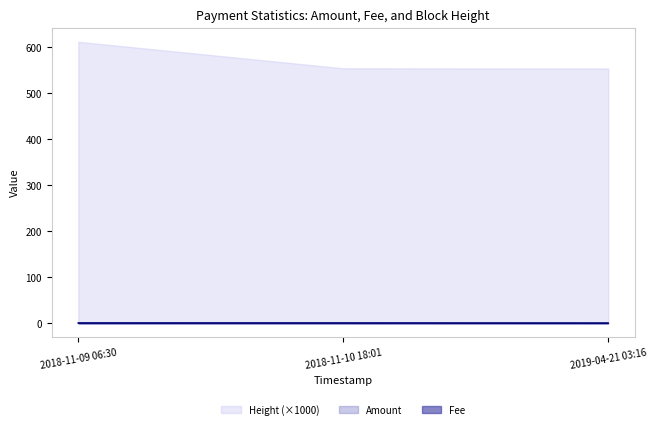

At how many categories does at least one series exceed 0?

3